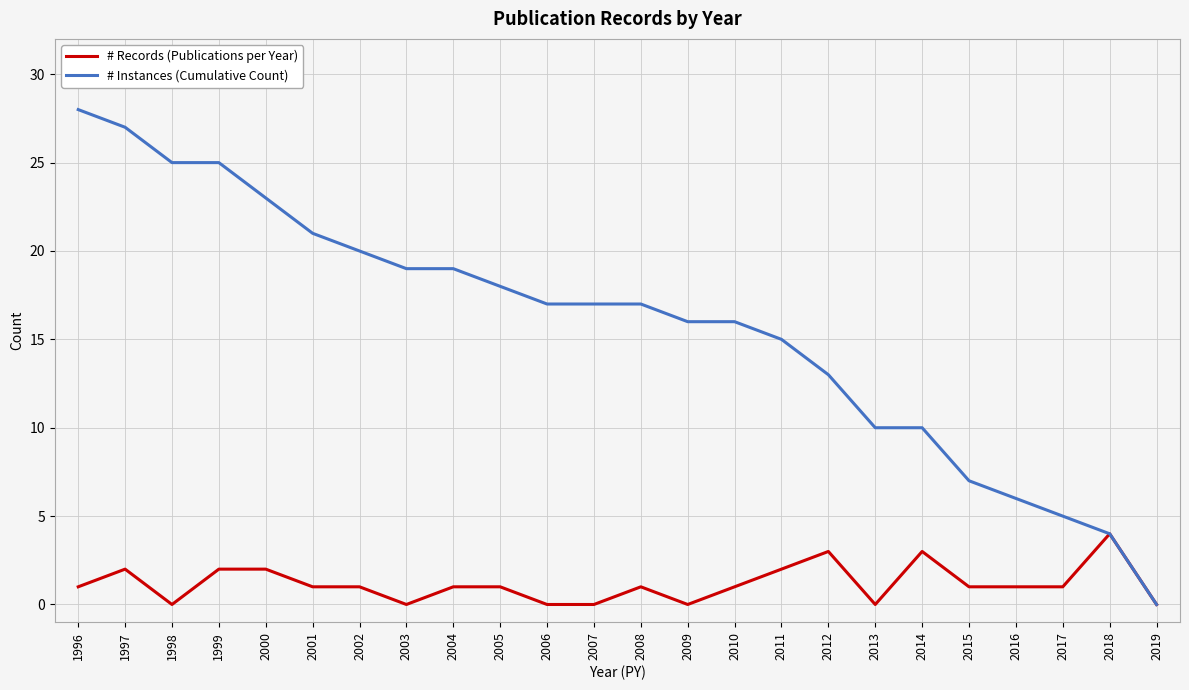

Reading left to right, list all the values displayed in this chart.

# Records (Publications per Year): 1	2	0	2	2	1	1	0	1	1	0	0	1	0	1	2	3	0	3	1	1	1	4	0
# Instances (Cumulative Count): 28	27	25	25	23	21	20	19	19	18	17	17	17	16	16	15	13	10	10	7	6	5	4	0